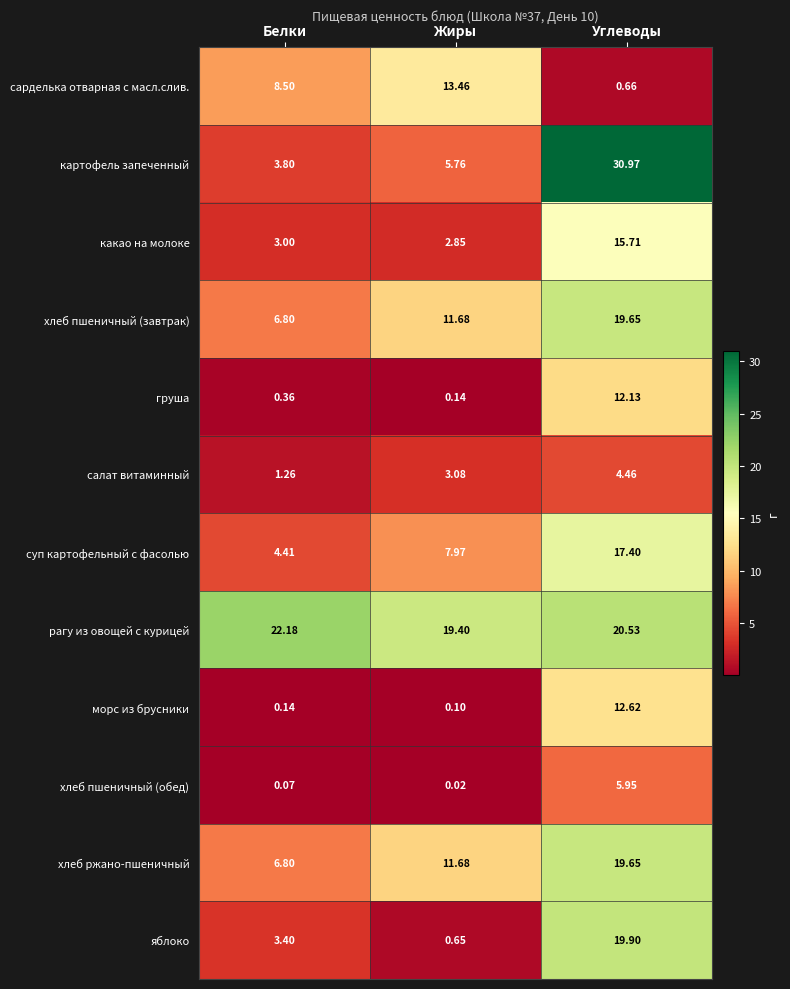

At which category does the chart reach its peak across all series?

Углеводы